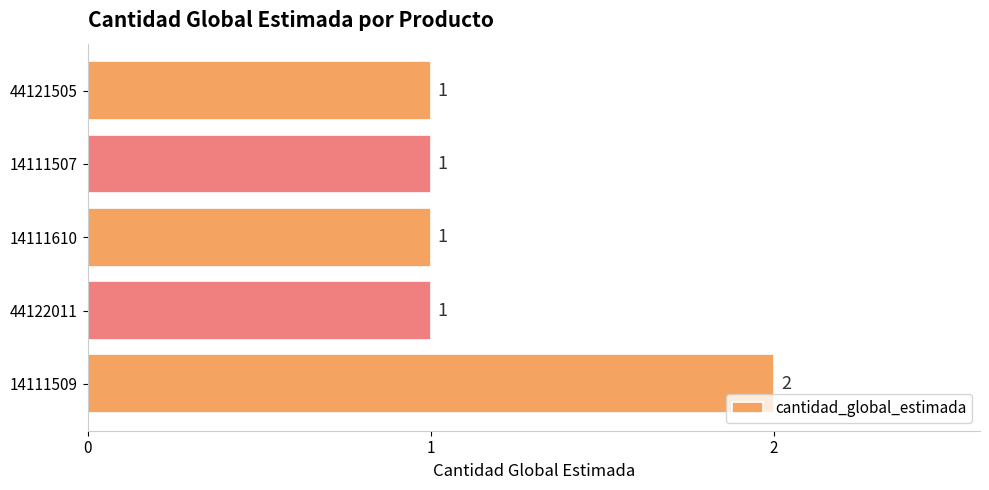

Which has a higher value, 14111509 or 44121505?

14111509